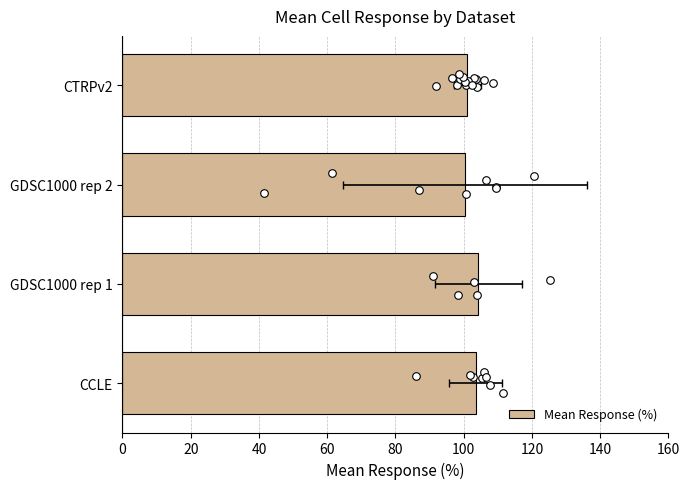

Approximately how many times larger is the value at 20 compared to 0?

1.0